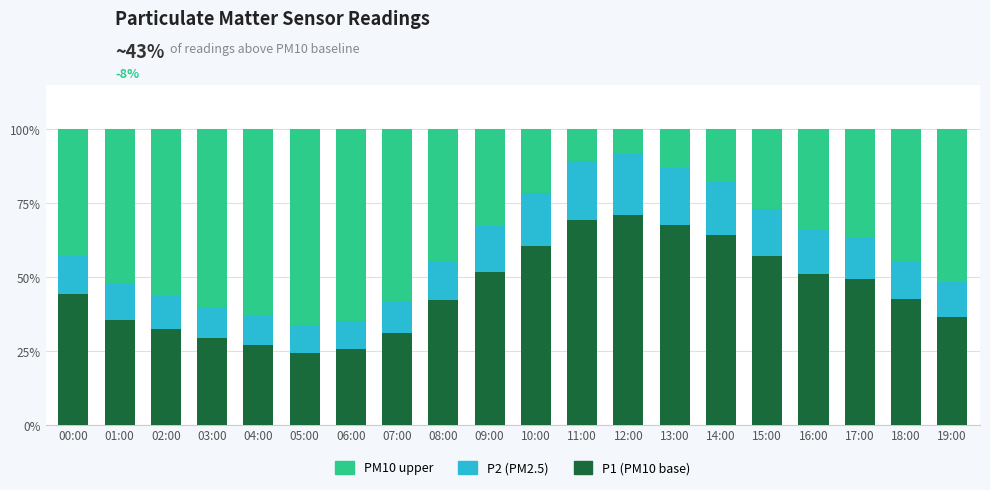

What is the total value across all series at 13:00?

100.0